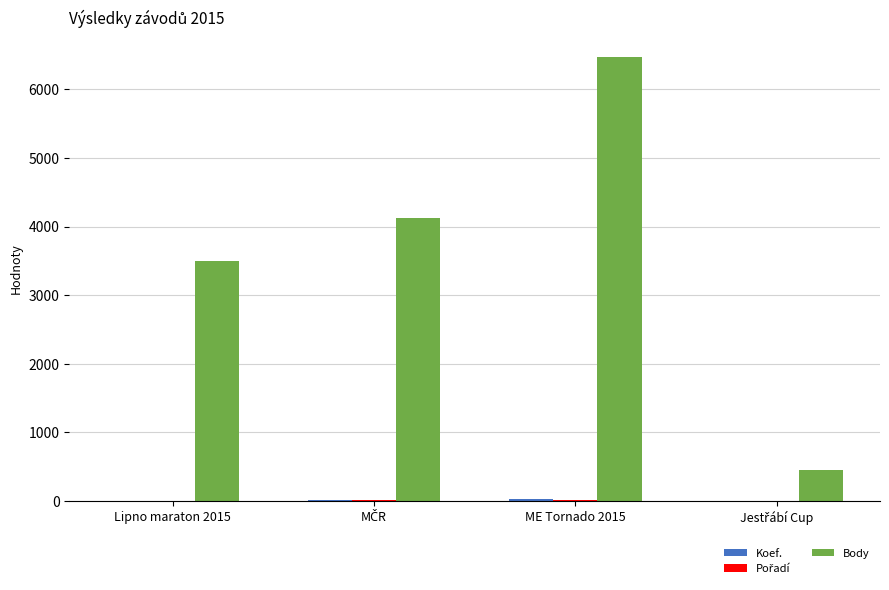

How many data points does each series have?

4